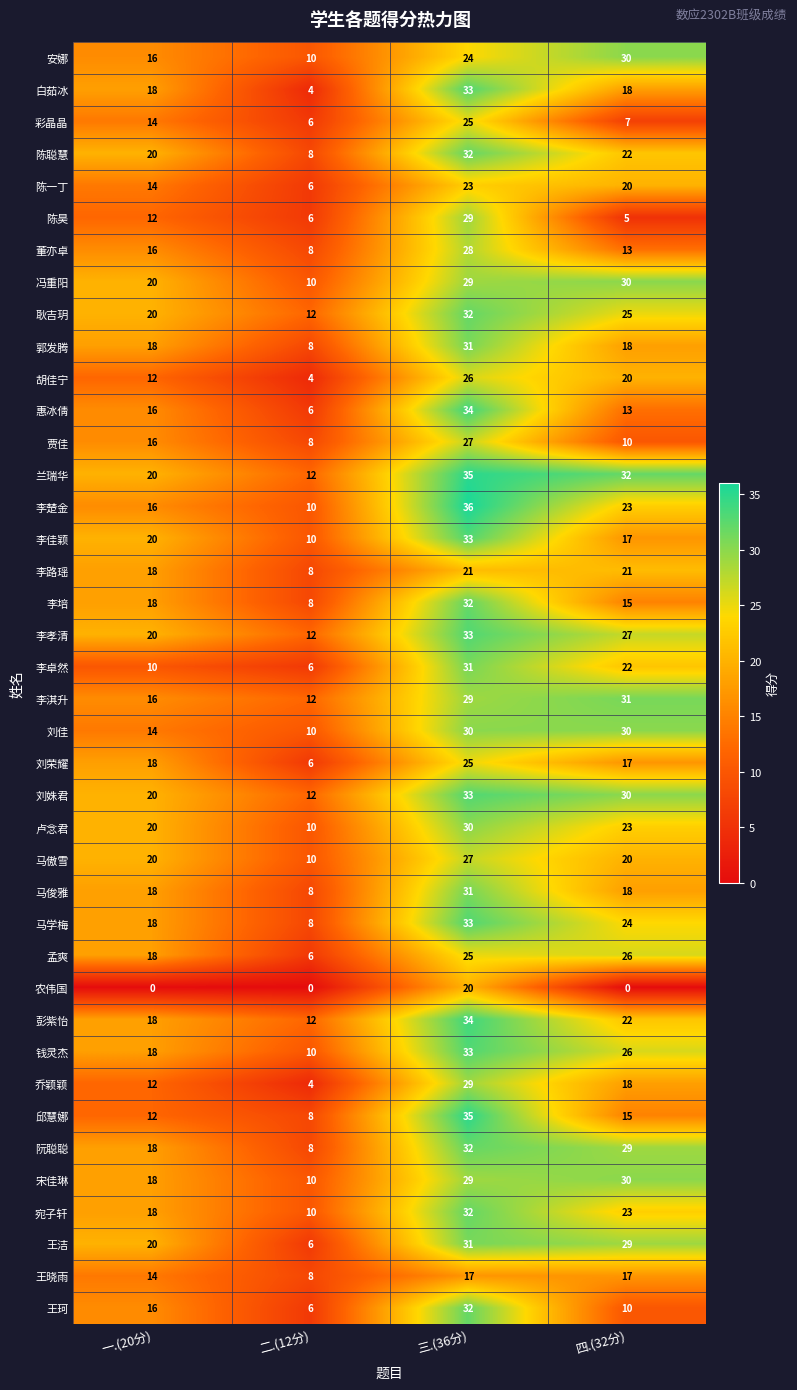

How many 马傲雪 values are between 20 and 27?

3